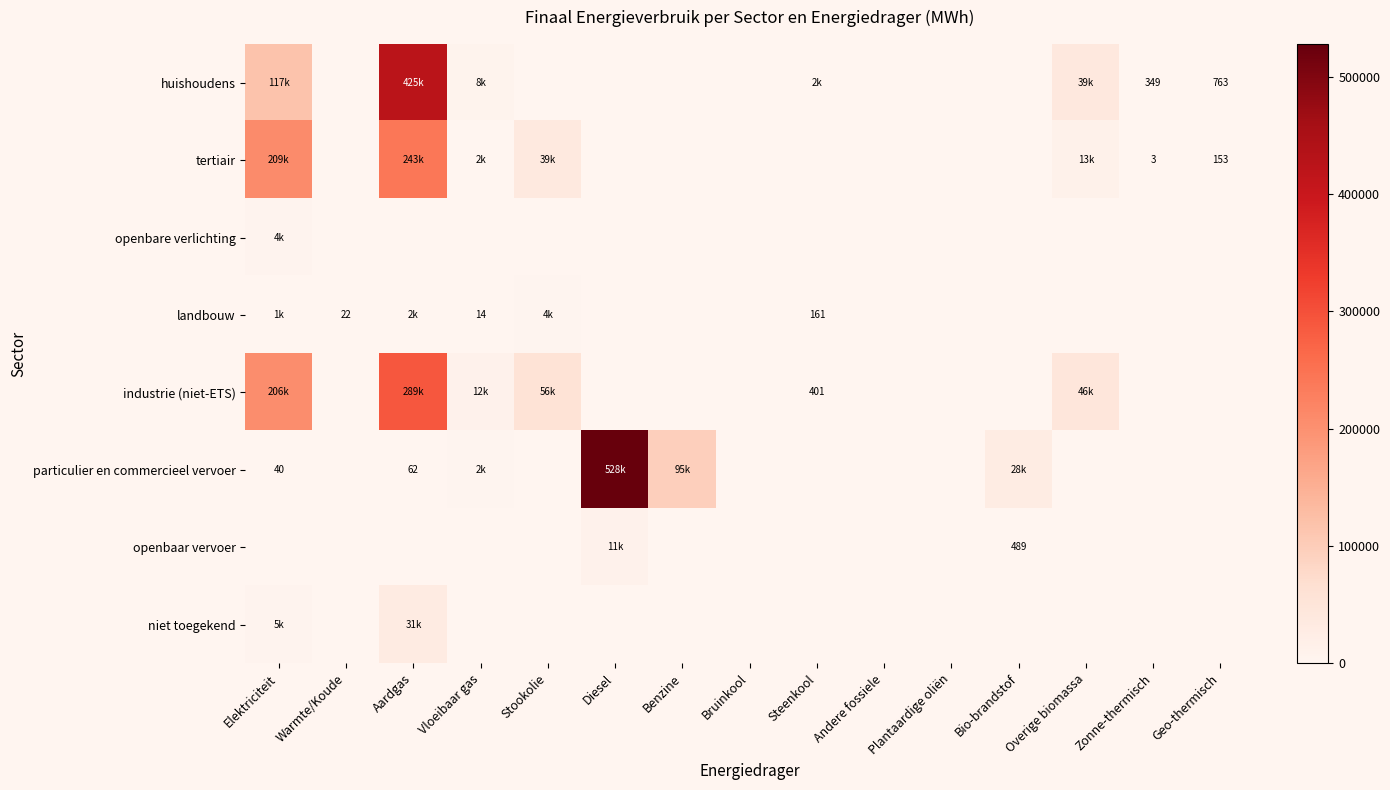

How many distinct data groups are displayed?

8